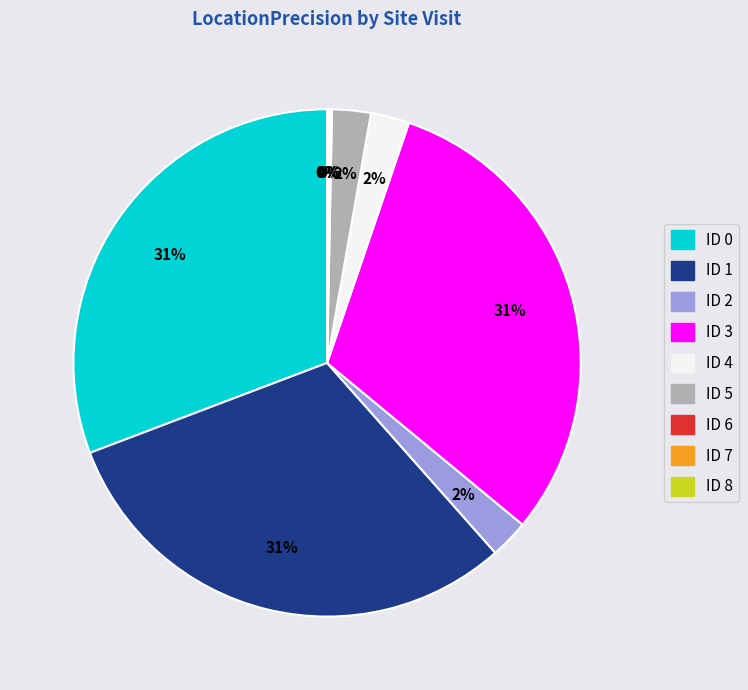

Is it true that ID 1 is 38% of the pie?

False